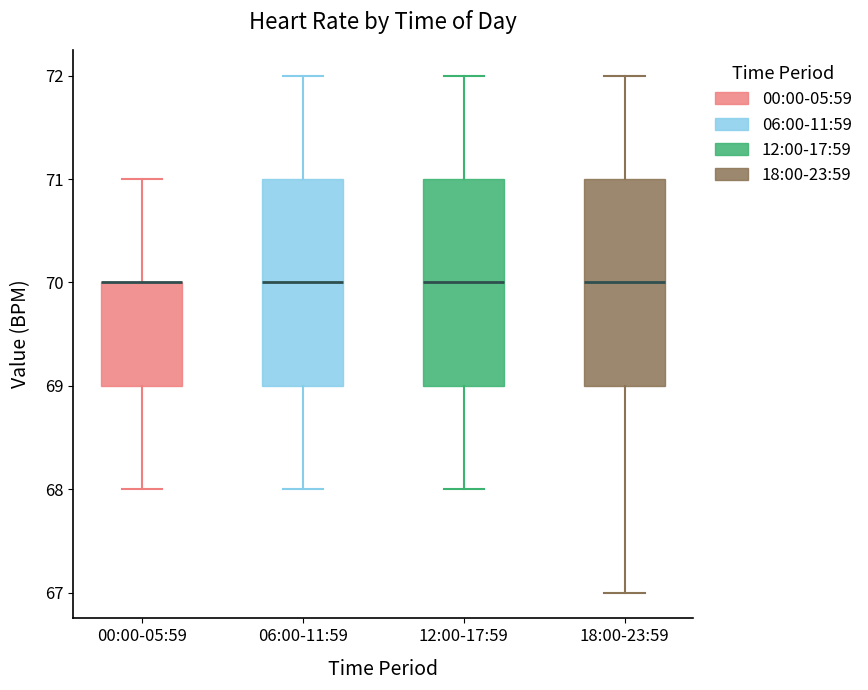

Where is the lower edge of the box for 12:00-17:59 on the y-axis? The values are not printed on the chart, so give them approximately, as read against the axis.

69